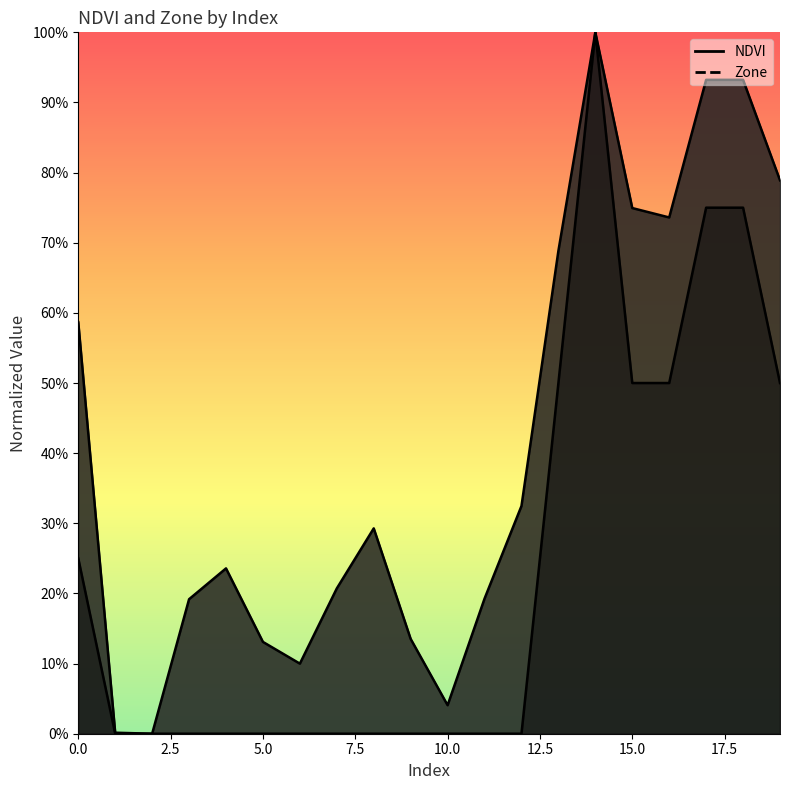

What is the average value of the Zone series?

0.2